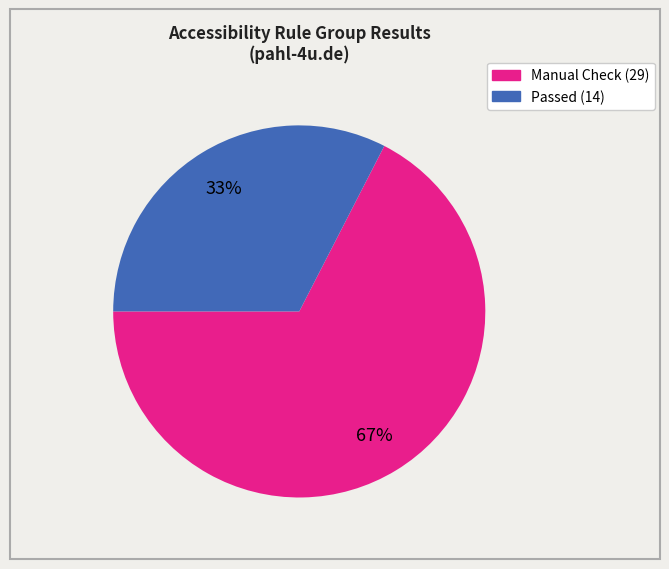

To the nearest percent, what is the average slice percentage?

50%